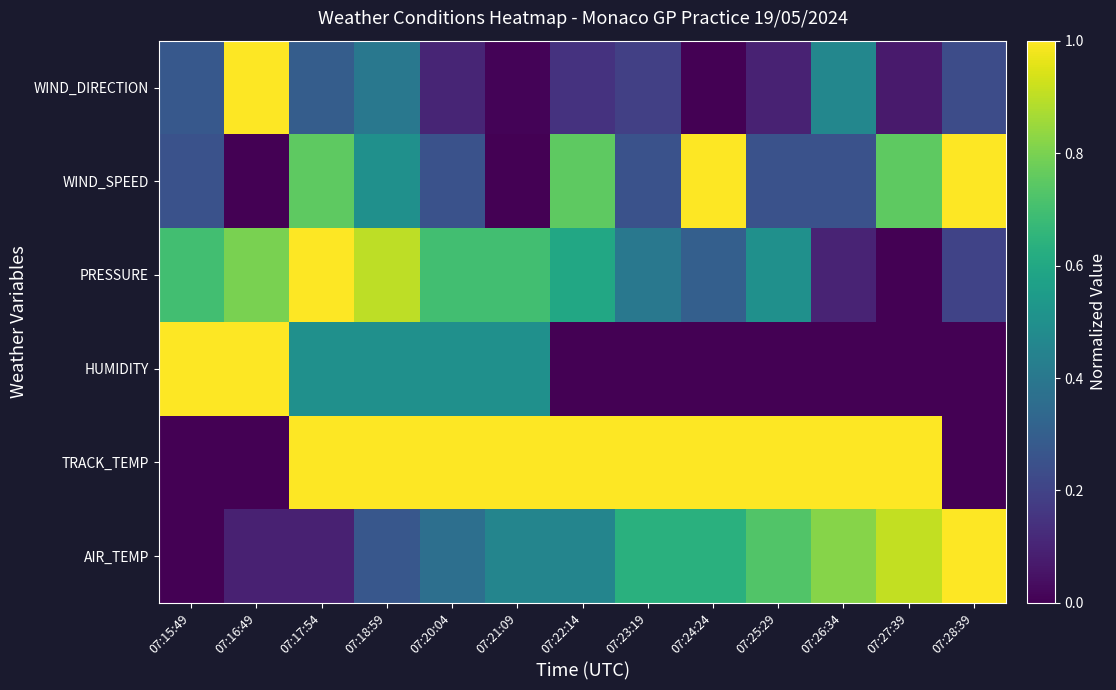

What is the maximum value shown in the chart?

1.0